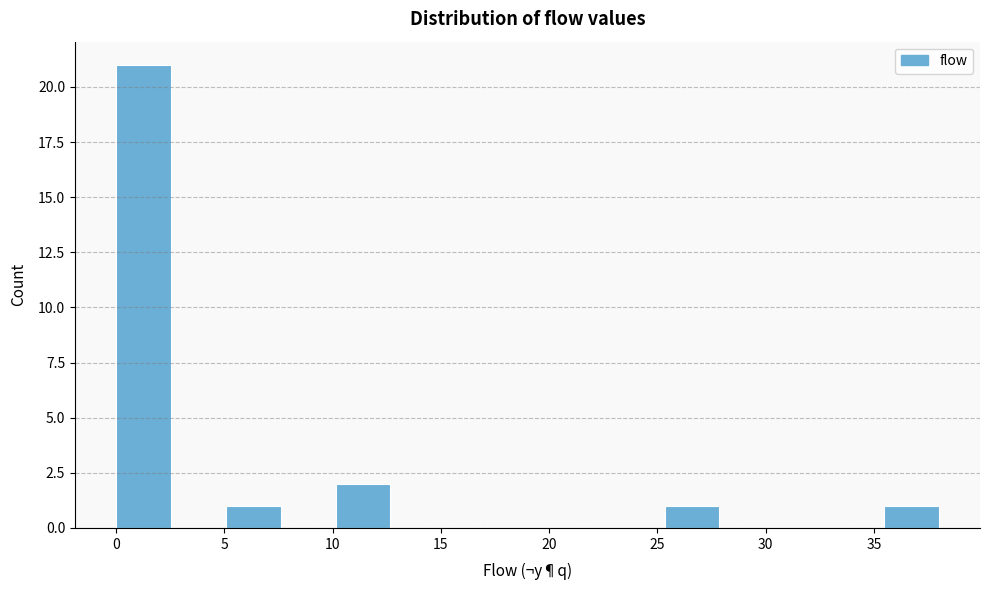

Reading left to right, list every bar in this chart as the range it spans on the x-axis followed by its height. Neither the bar edges nor the heights are printed on the chart, so give them approximately, as read against the axes.

0.0 to 2.5: 21
2.5 to 5.0: 0
5.0 to 7.5: 1
7.5 to 10.0: 0
10.0 to 12.5: 2
12.5 to 15.0: 0
15.0 to 17.5: 0
17.5 to 20.5: 0
20.5 to 23.0: 0
23.0 to 25.5: 0
25.5 to 28.0: 1
28.0 to 30.5: 0
30.5 to 33.0: 0
33.0 to 35.5: 0
35.5 to 38.0: 1